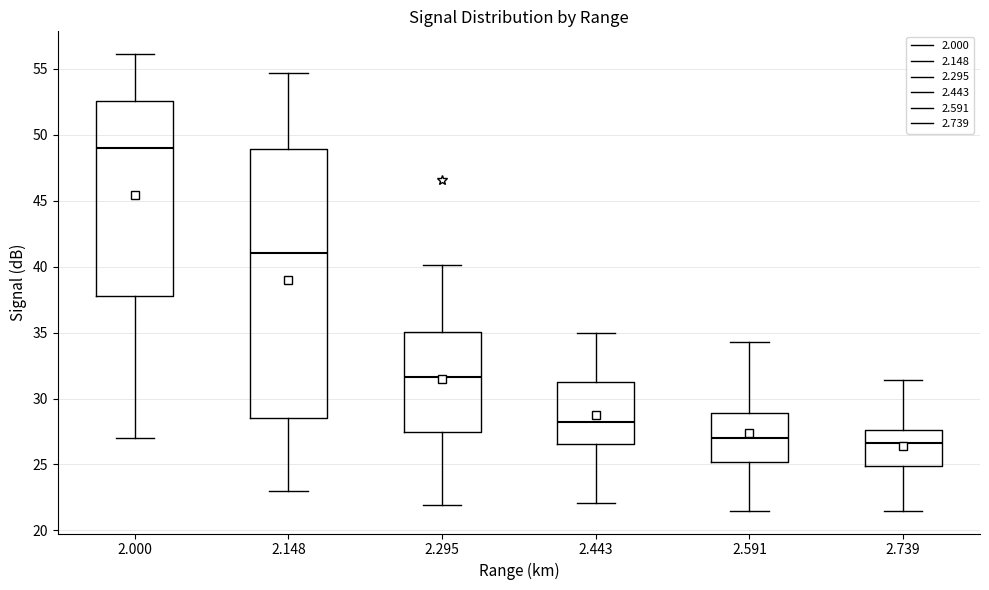

Where is the lower edge of the box at x = 2.591 on the y-axis? The values are not printed on the chart, so give them approximately, as read against the axis.

25.0